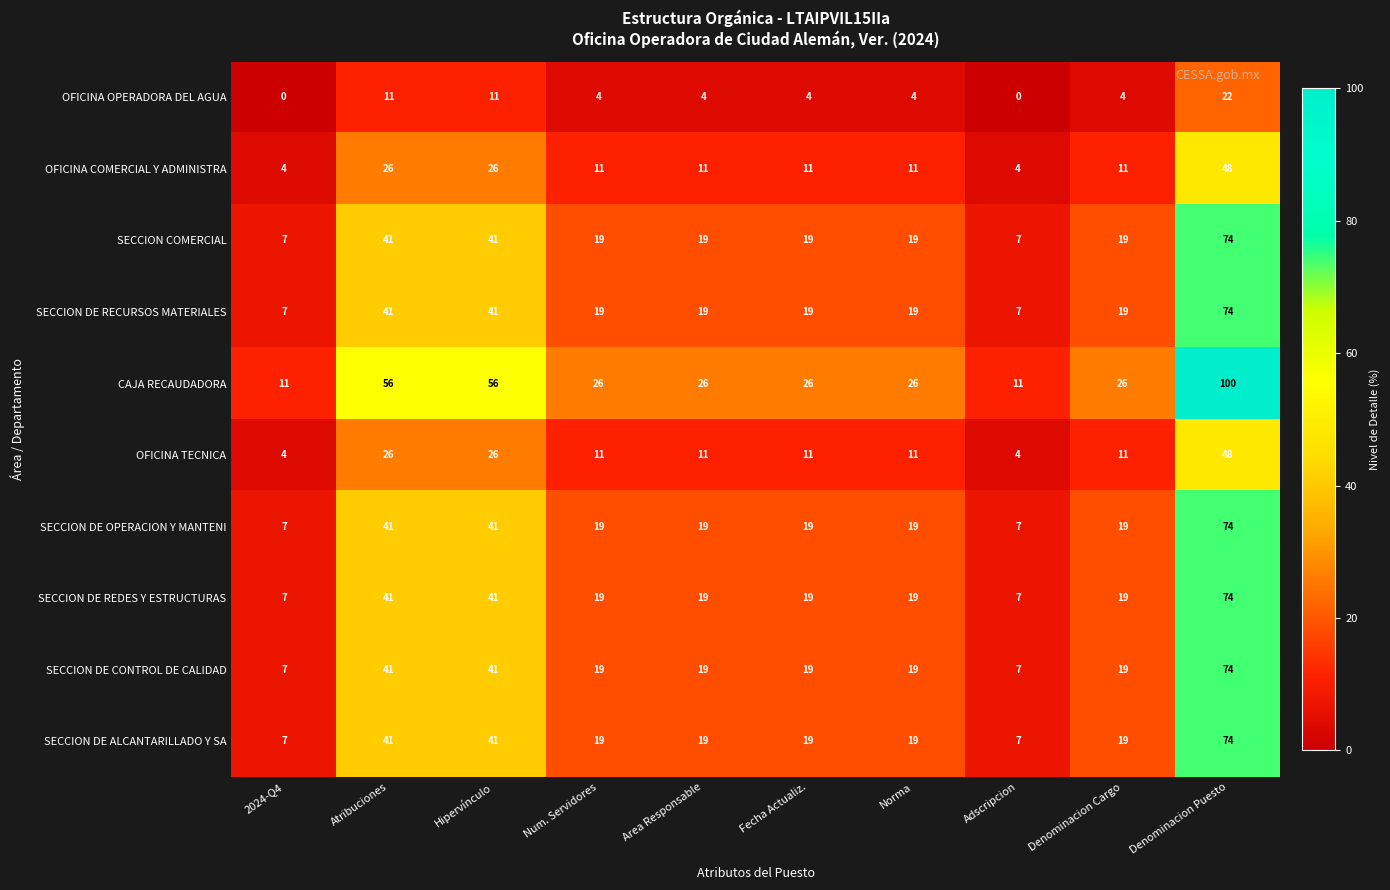

What is the greatest value displayed?

100